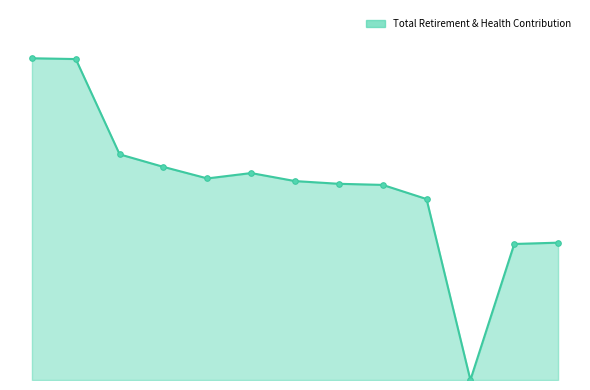

List the labels in order of value, smallest first.

10, 11, 12, 9, 8, 7, 6, 4, 5, 3, 2, 1, 0